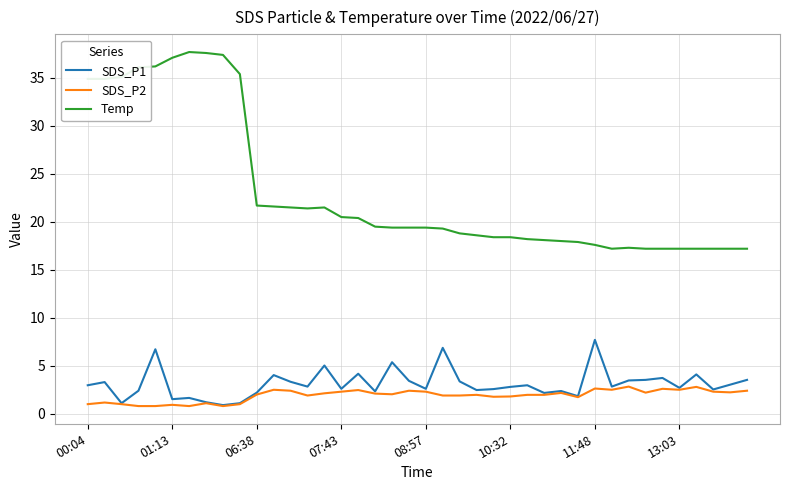

What is the maximum value shown in the chart?

37.7